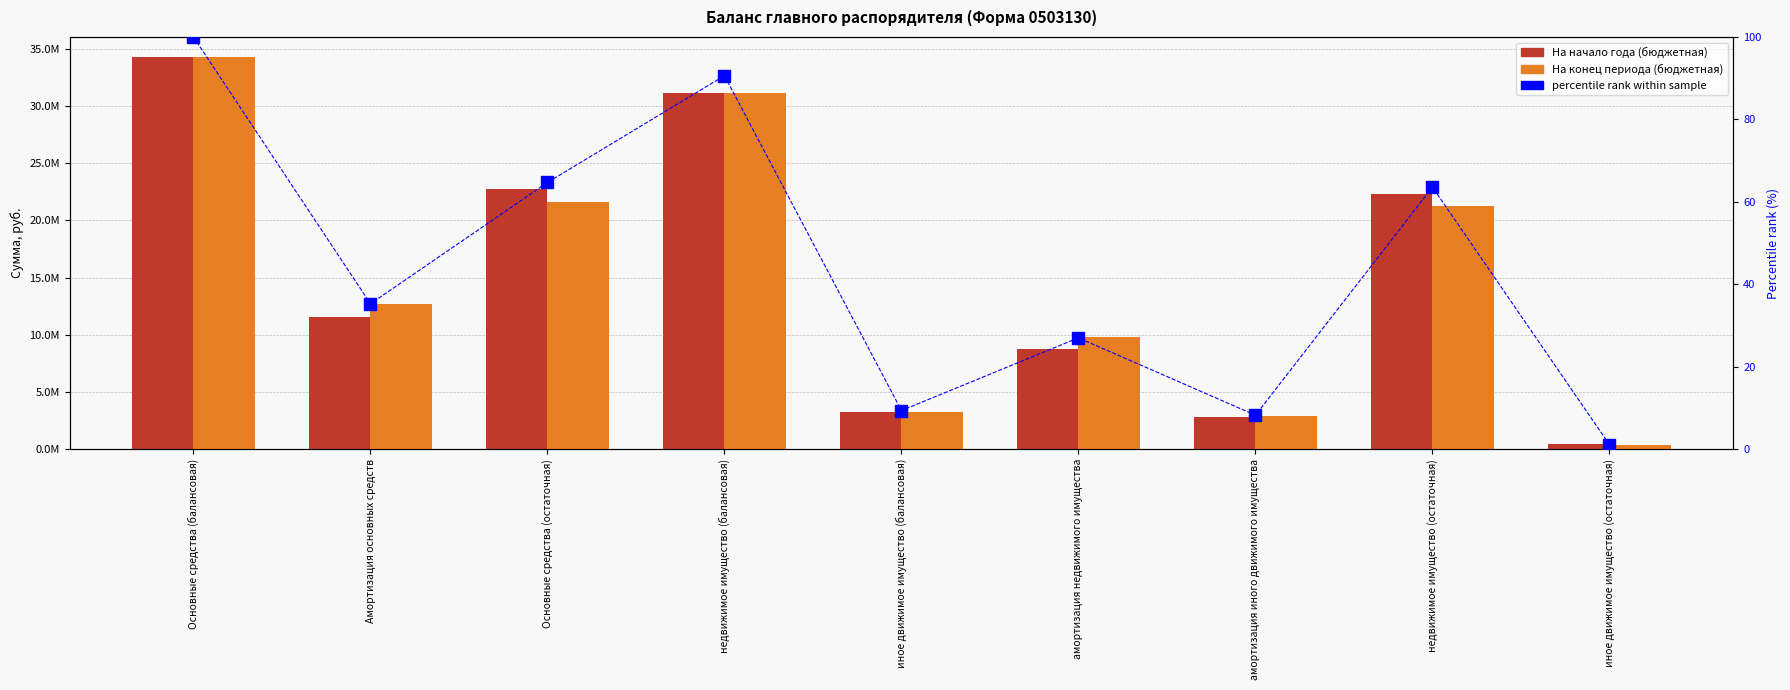

How many groups of bars are there?

9